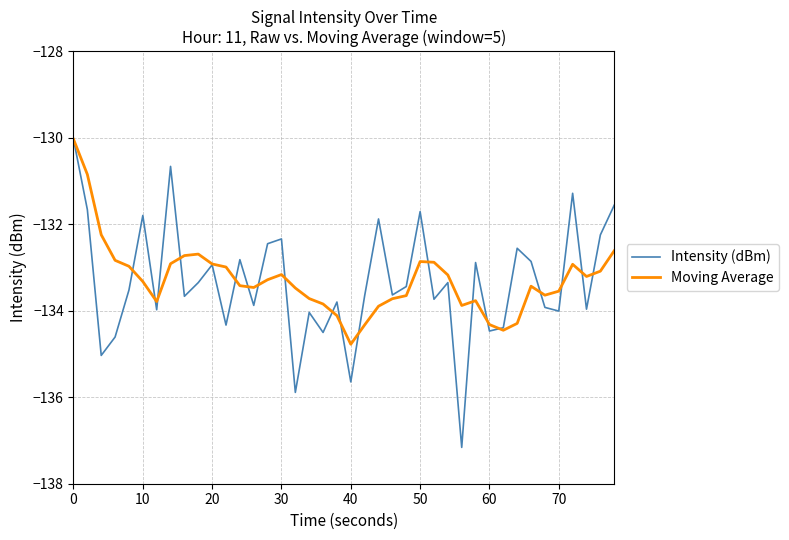

Which series has the largest range (max minus min)?

Intensity (dBm)